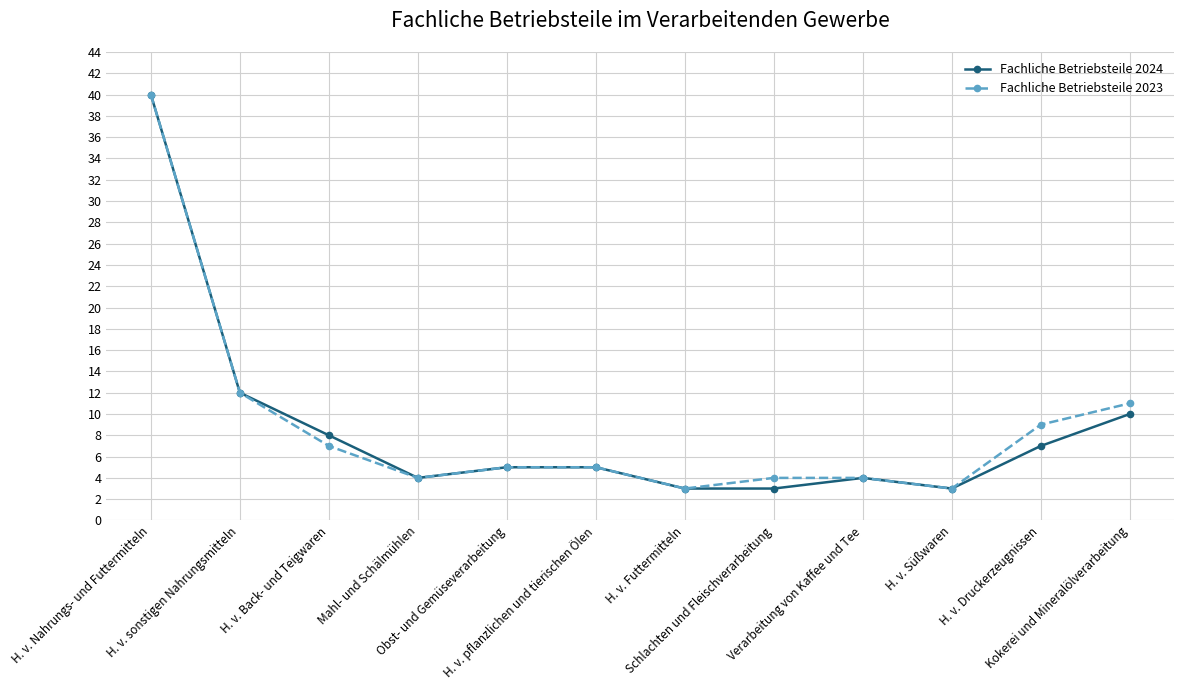

What is the label of the 6th point from the right?

H. v. Futtermitteln